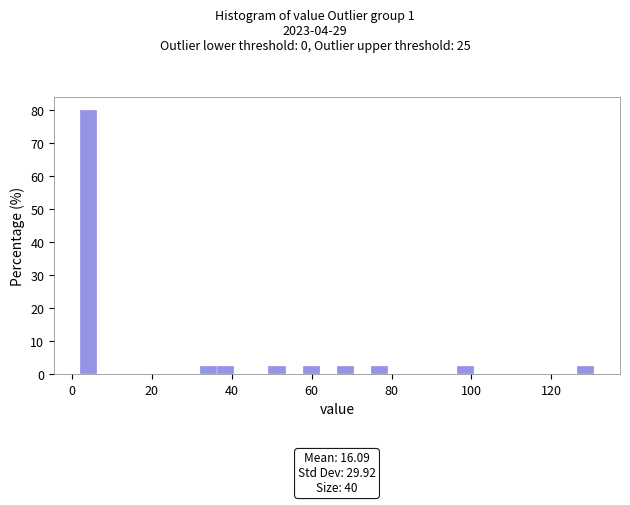

Read against the x-axis, roughly where is the centre of the tallest bar?

4